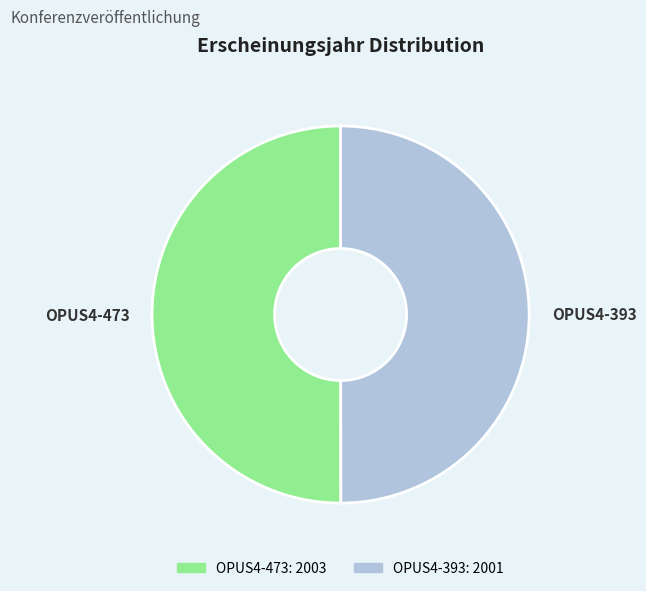

What is the ratio of the value at OPUS4-393 to the value at OPUS4-473?

1.0